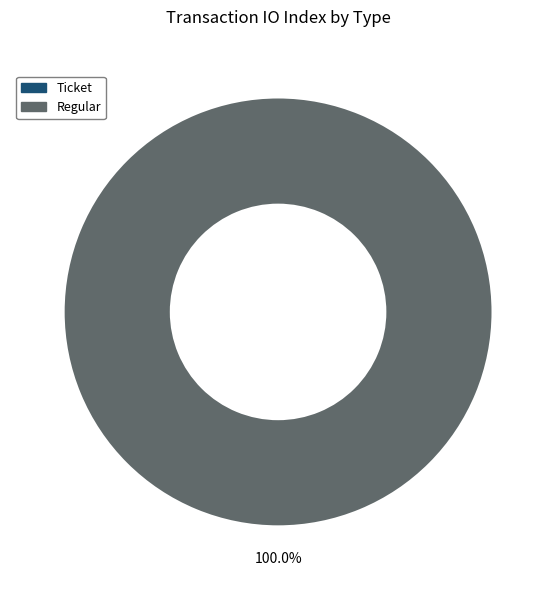

Does Ticket account for over 50% of the chart?

No